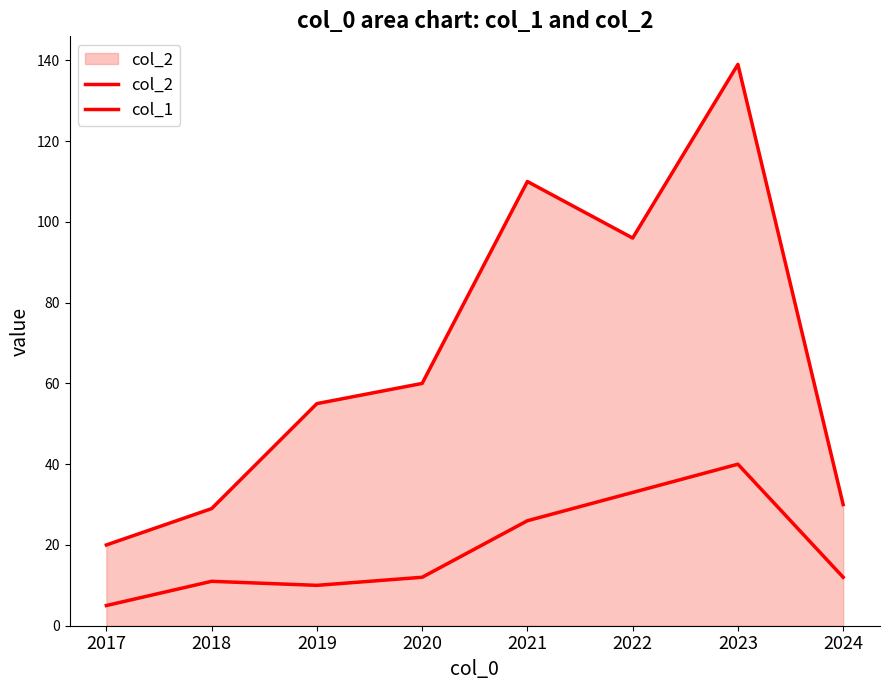

Is it true that col_1 equals 11 at 2018?

True